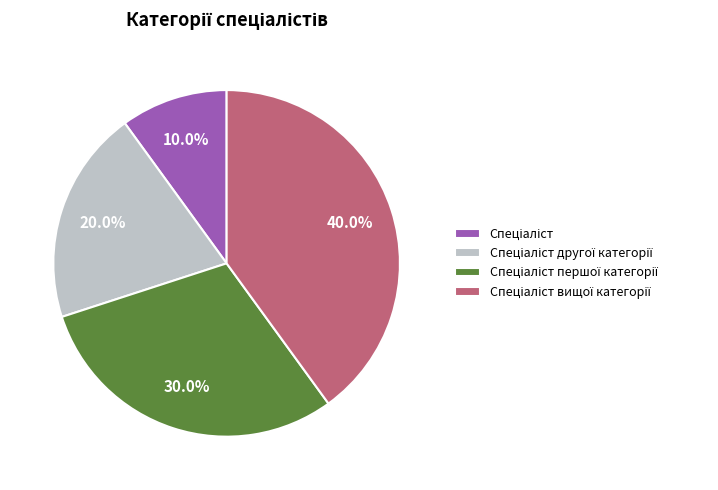

Does any single category account for the majority?

No